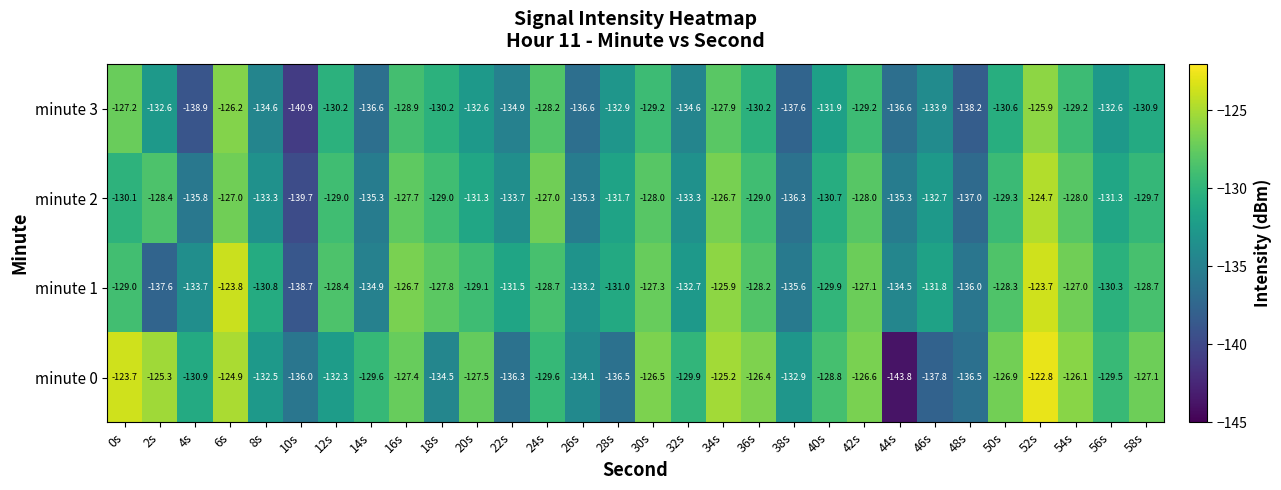

At which category is the sum across all series the highest?

52s